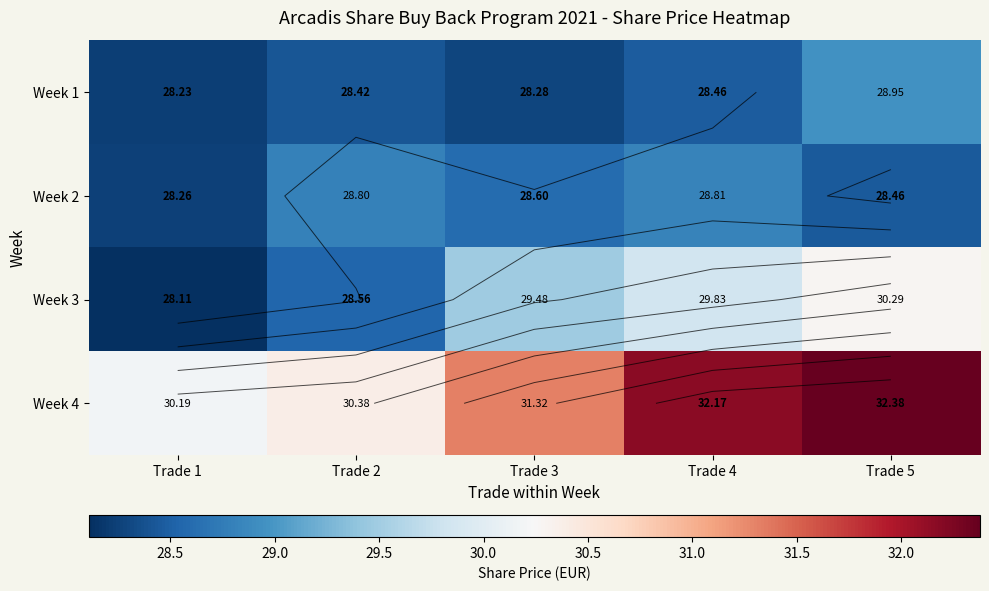

List the labels in order of Week 3 value, largest first.

Trade 5, Trade 4, Trade 3, Trade 2, Trade 1